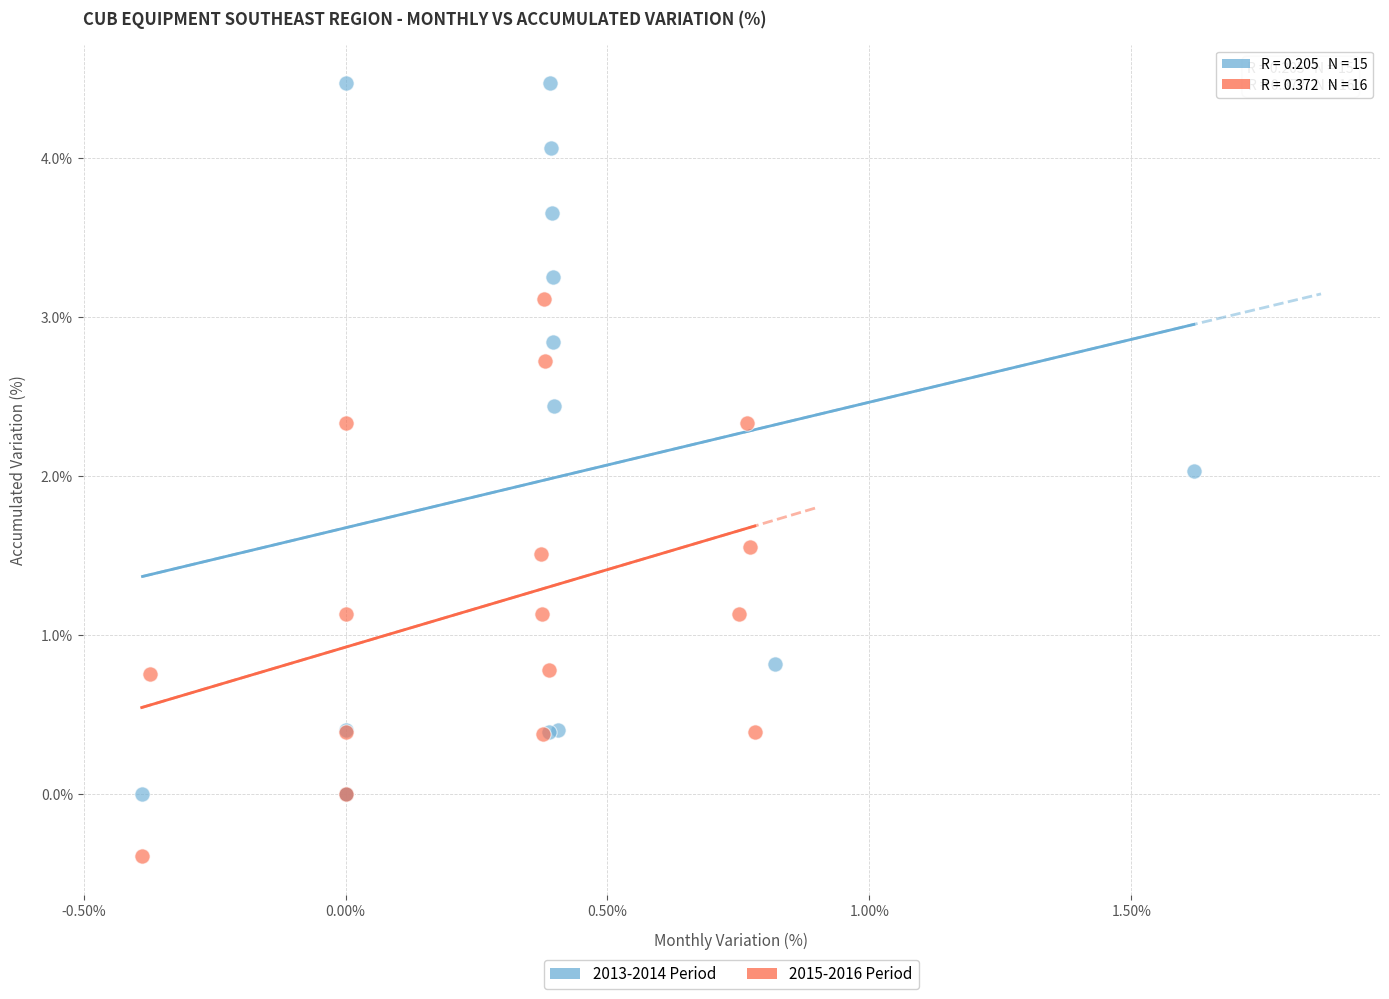

Which series contains the lowest Y value?

2015-2016 Period